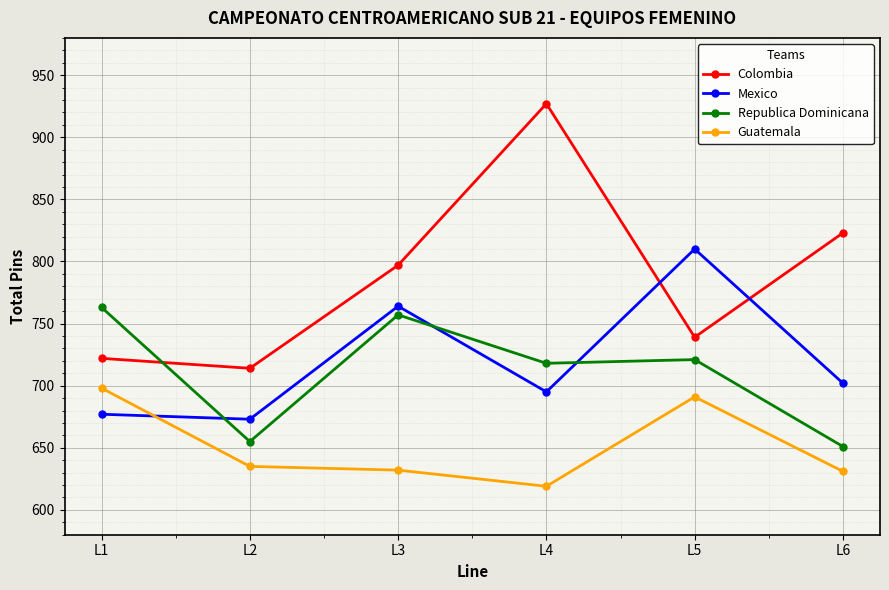

Which series has the largest total across all categories?

Colombia